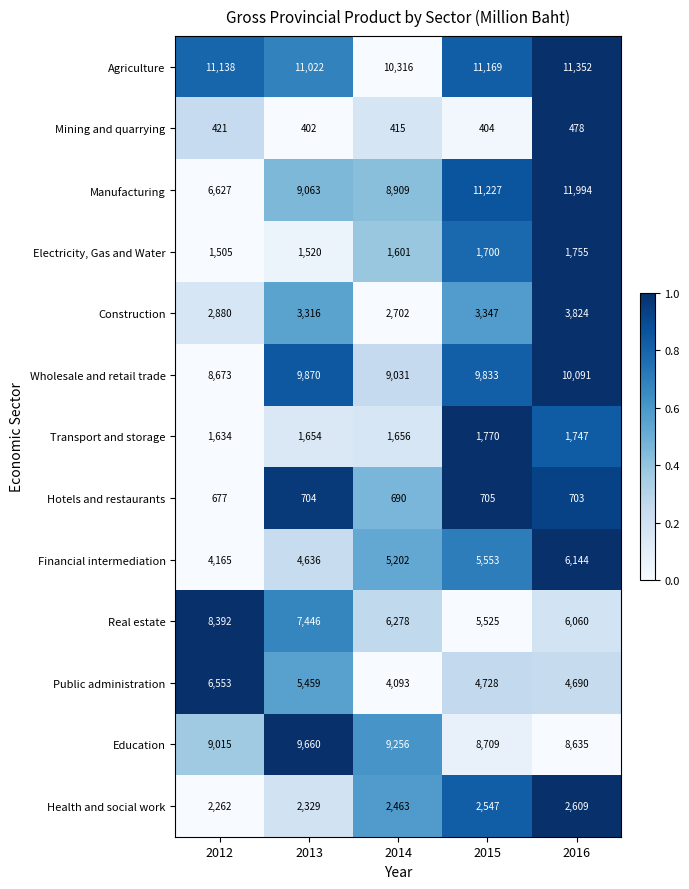

At how many categories does at least one series exceed 4206?

5